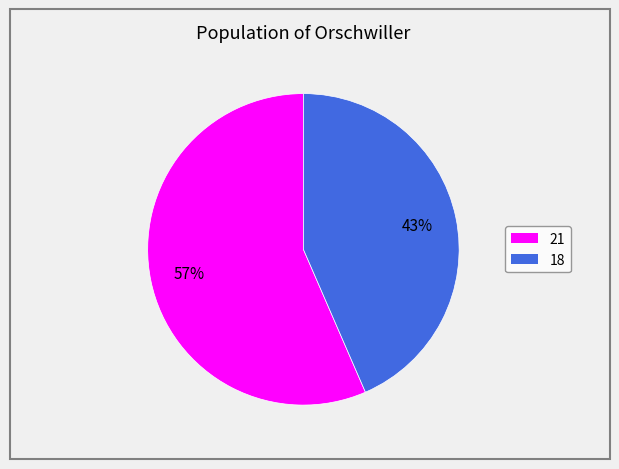

True or false: 21 accounts for 62% of the total.

False